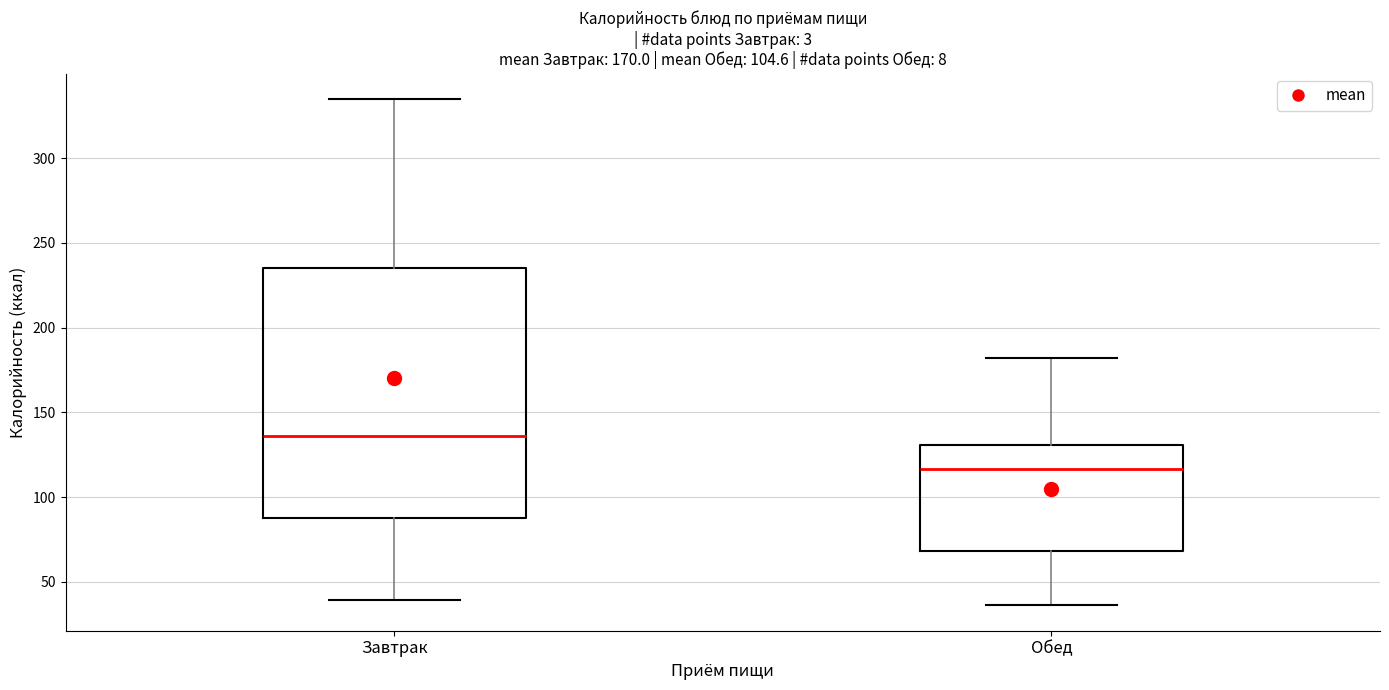

Reading left to right, read every box against the y-axis: the position of its median line, the range the box covers, and the ends of its whiskers. The values are not printed on the chart, so give them approximately, as read against the axis.

Завтрак: median 135, box 90 to 235, whiskers 40 to 335
Обед: median 115, box 70 to 130, whiskers 35 to 180